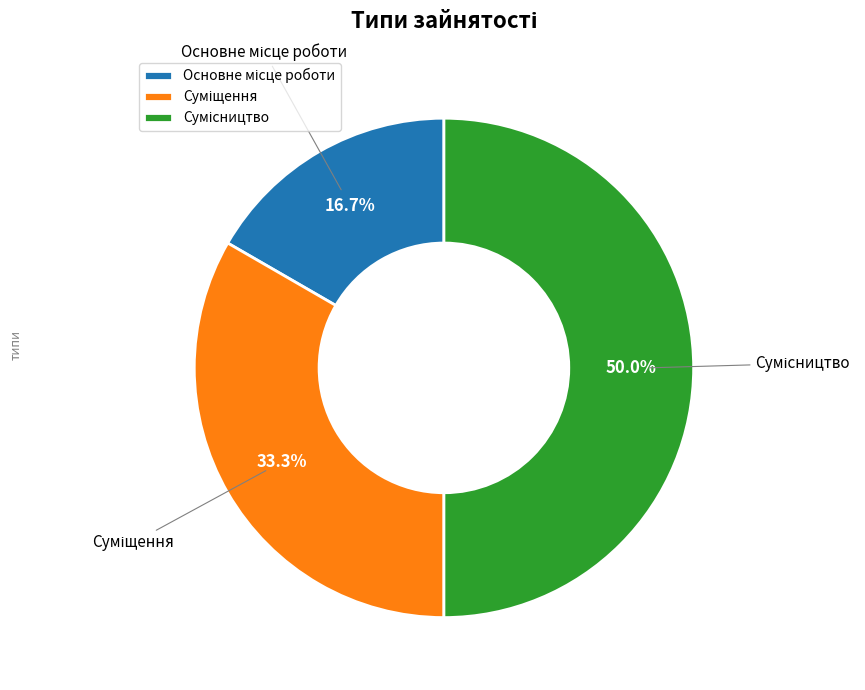

Count the number of slices in the pie.

3